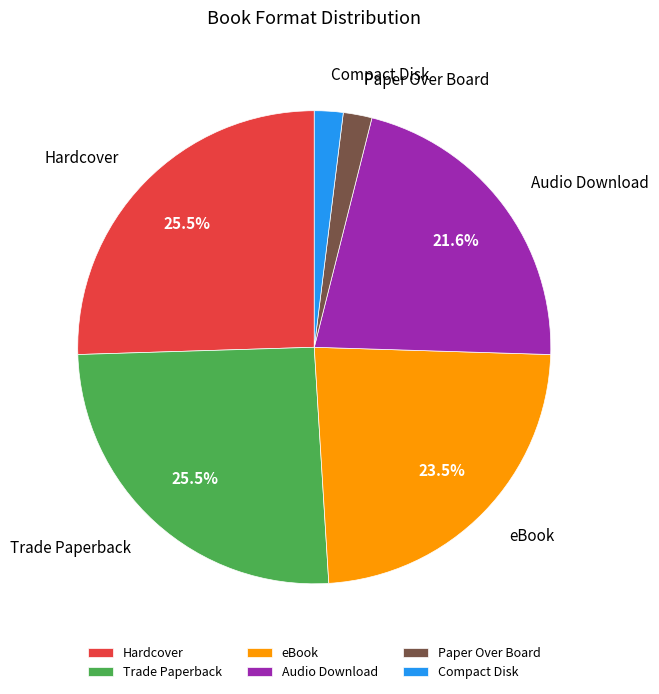

Does eBook account for over 50% of the chart?

No